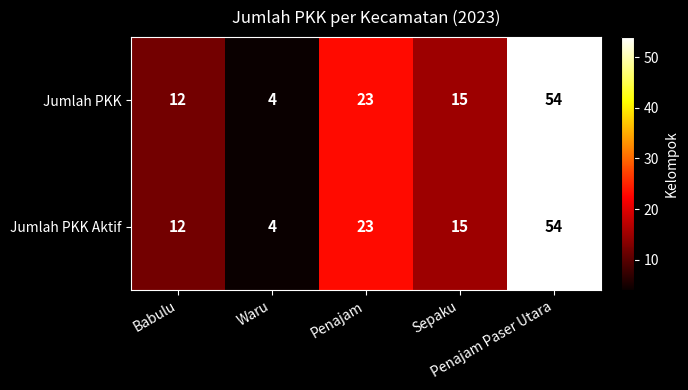

What is the maximum value for Jumlah PKK Aktif?

54